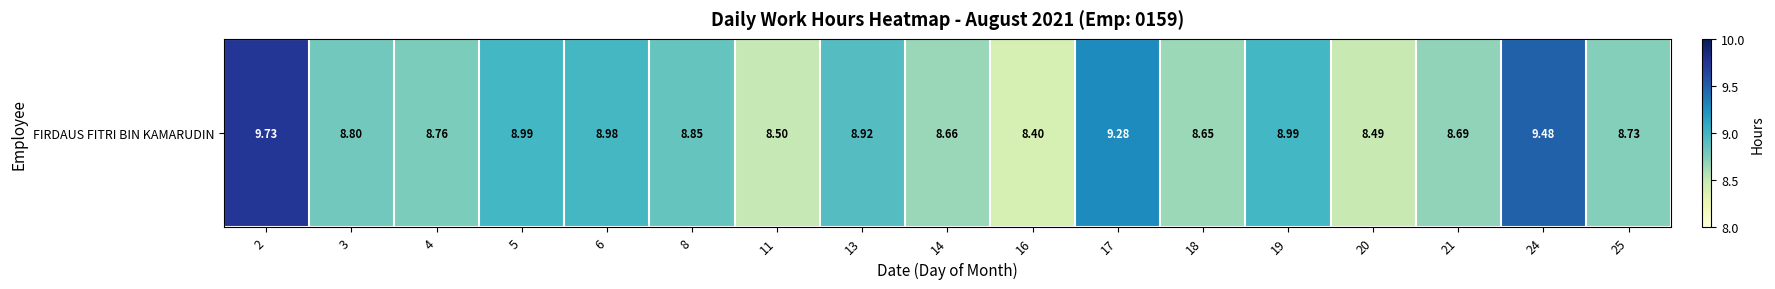

What is the greatest value displayed?

9.7